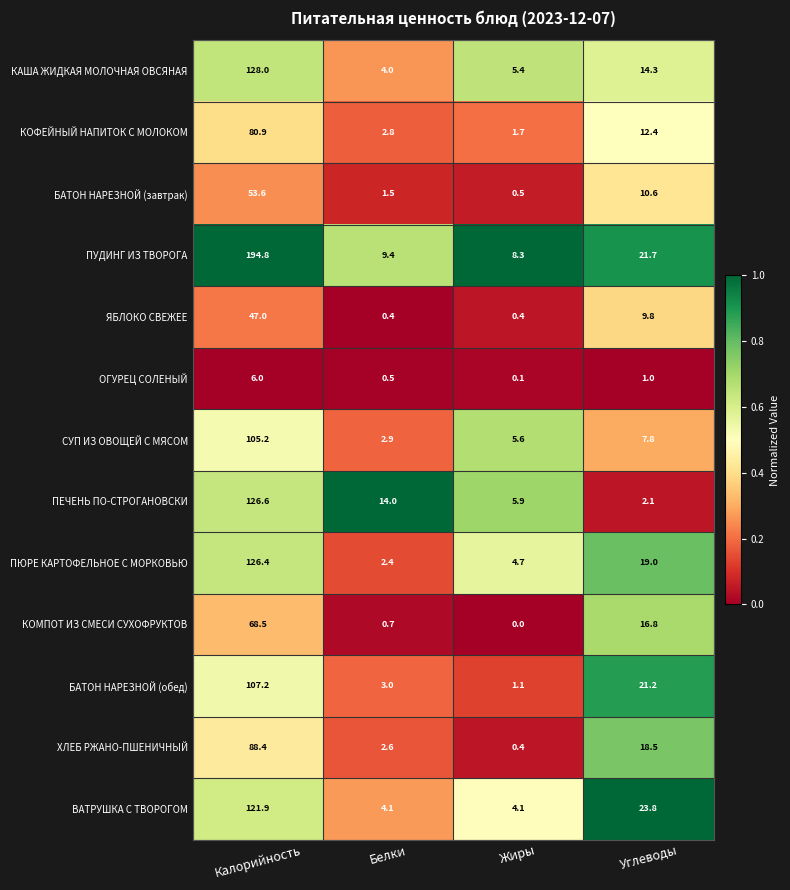

Is it true that ОГУРЕЦ СОЛЕНЫЙ equals 1.0 at Углеводы?

True